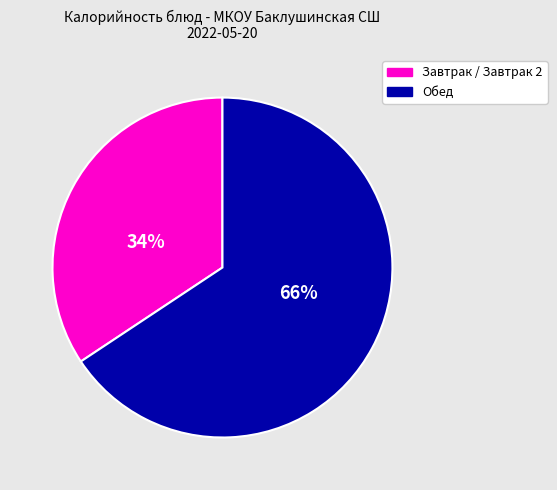

How many slices are in this pie chart?

2